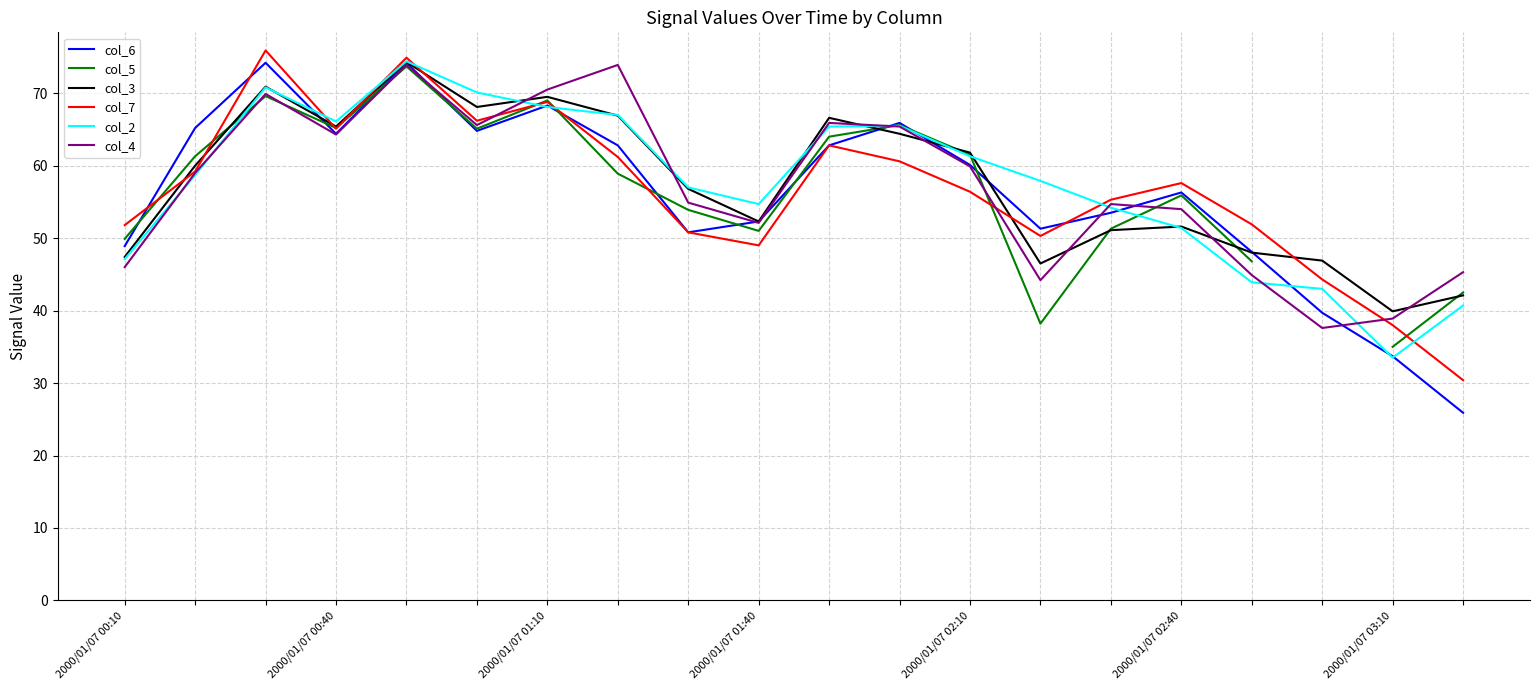

What position from the right is 11?

9